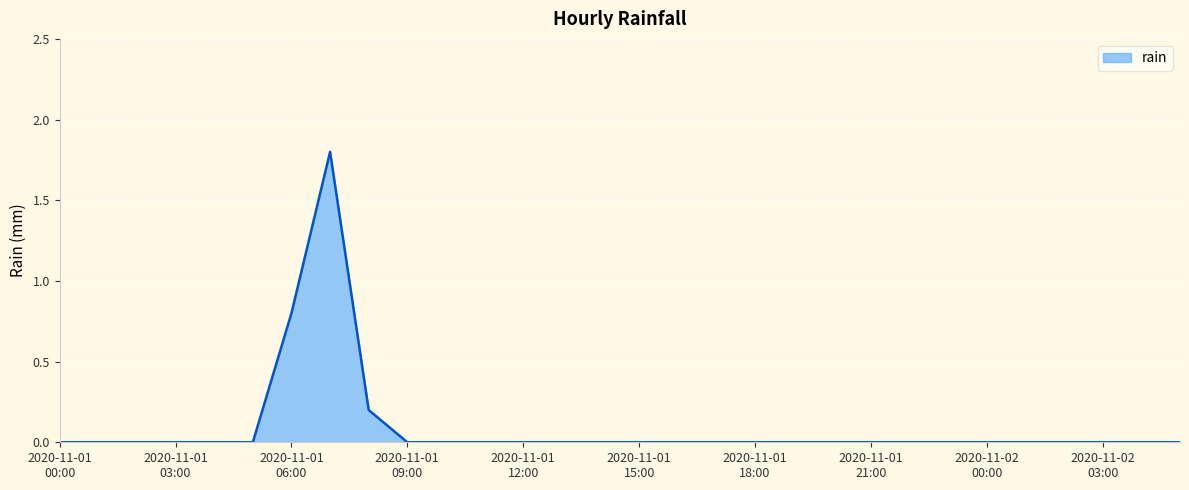

What is the maximum value shown in the chart?

1.8